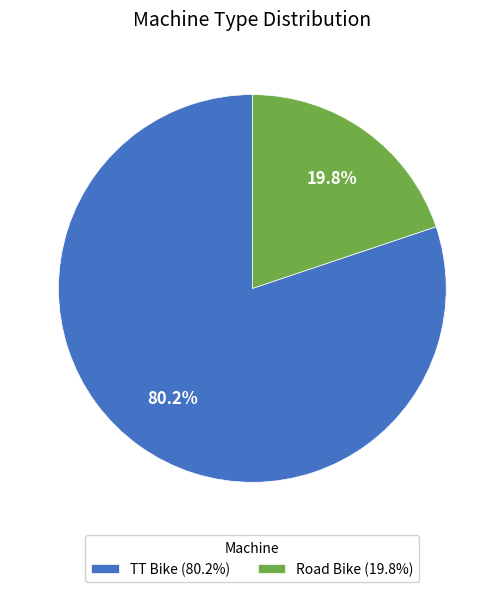

What percentage do Road Bike and TT Bike together represent?

100.0%